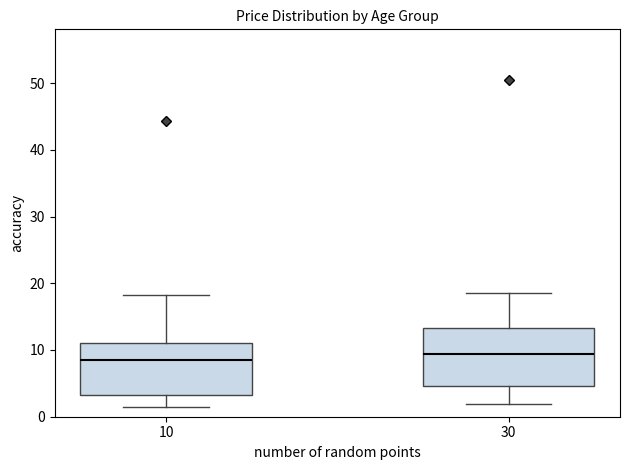

Reading left to right, transcribe this box plot: for each box, give where its median line is, the range the box spans, and where its two whiskers end, as read against the y-axis. The values are not printed on the chart, so give them approximately, as read against the axis.

10: median 8, box 3 to 11, whiskers 1 to 18
30: median 9, box 5 to 13, whiskers 2 to 19